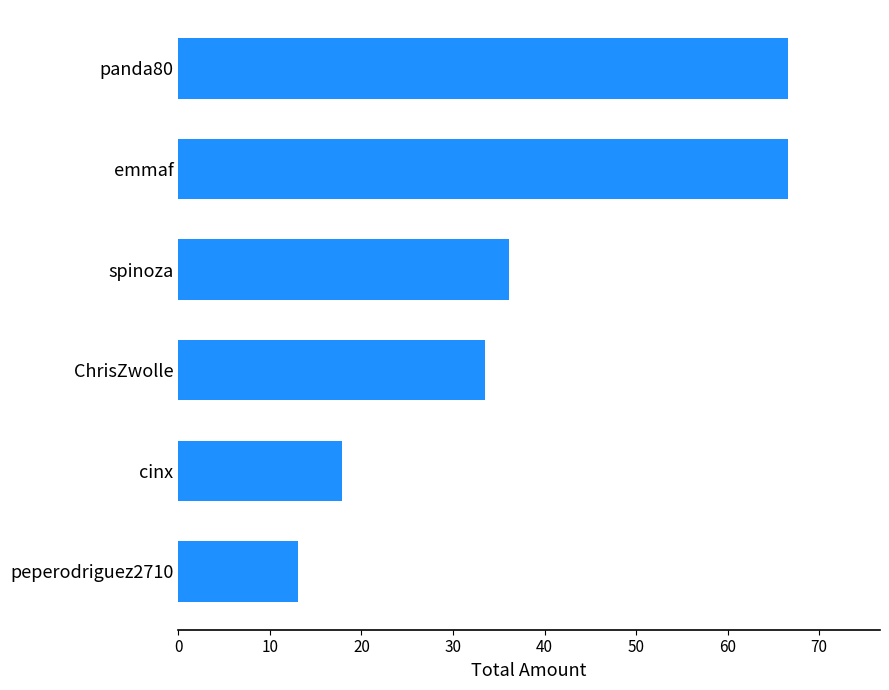

What is the average value?

39.0